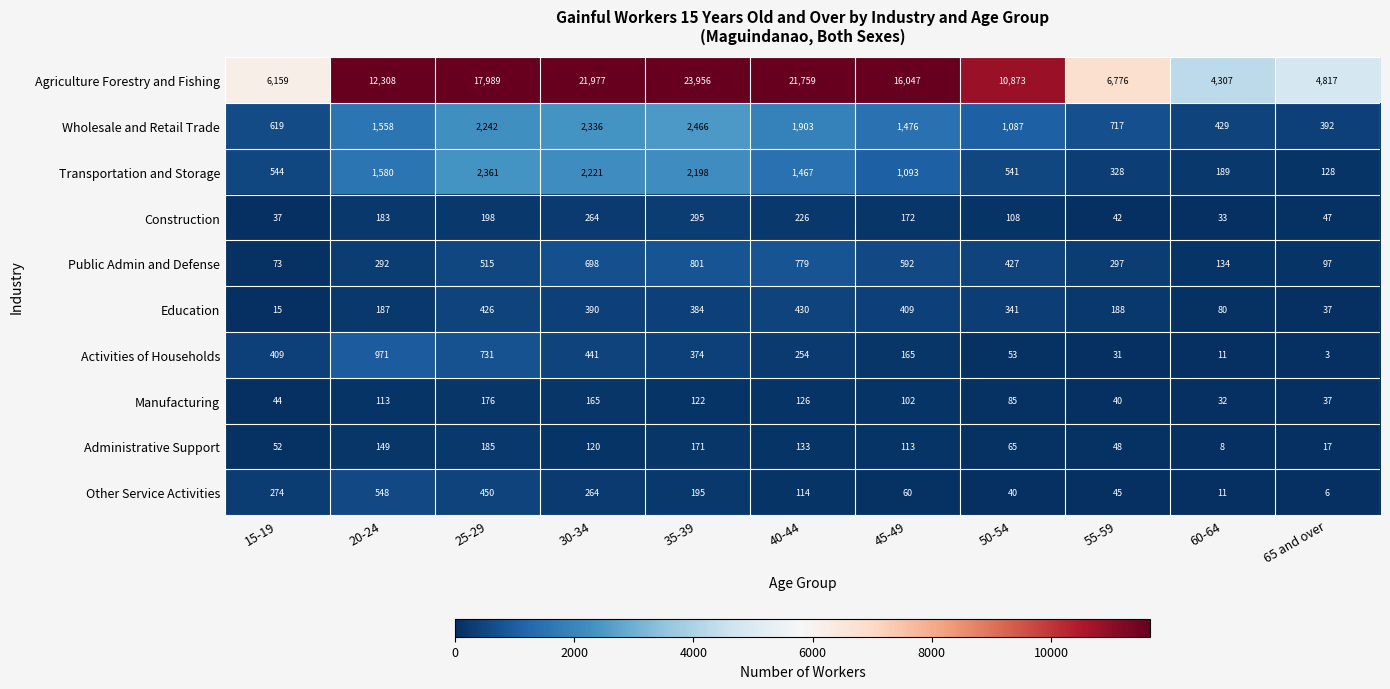

Between 60-64 and 65 and over, which series saw the biggest shift?

Agriculture Forestry and Fishing